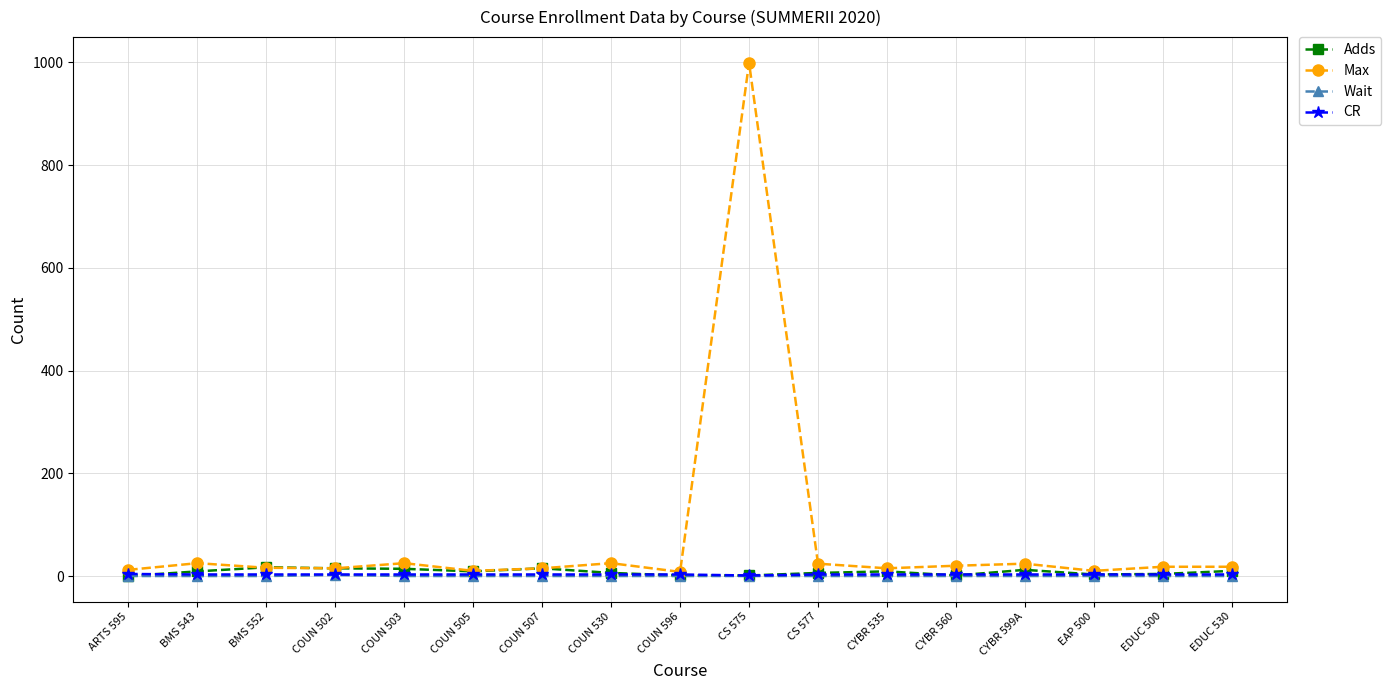

Count the CR values in the range 3 to 4.

16